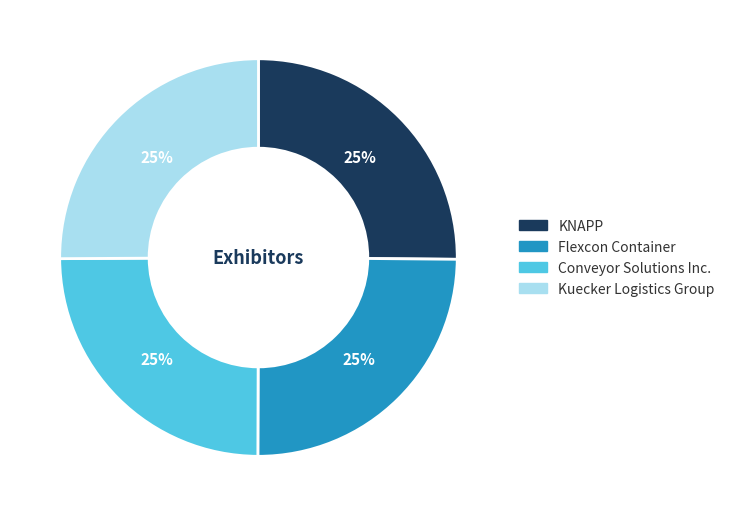

To the nearest percent, what is the combined percentage of Kuecker Logistics Group and KNAPP?

50%